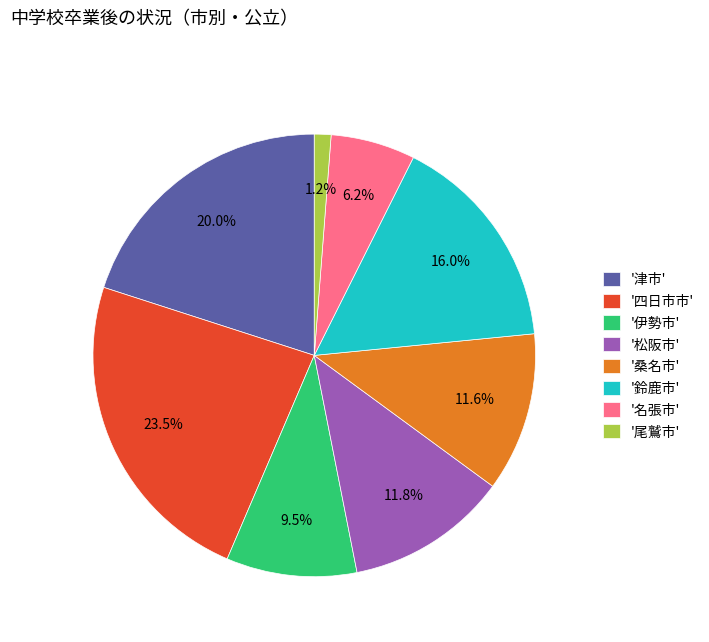

What is the total percentage of '松阪市' and '尾鷲市'?

13.0%